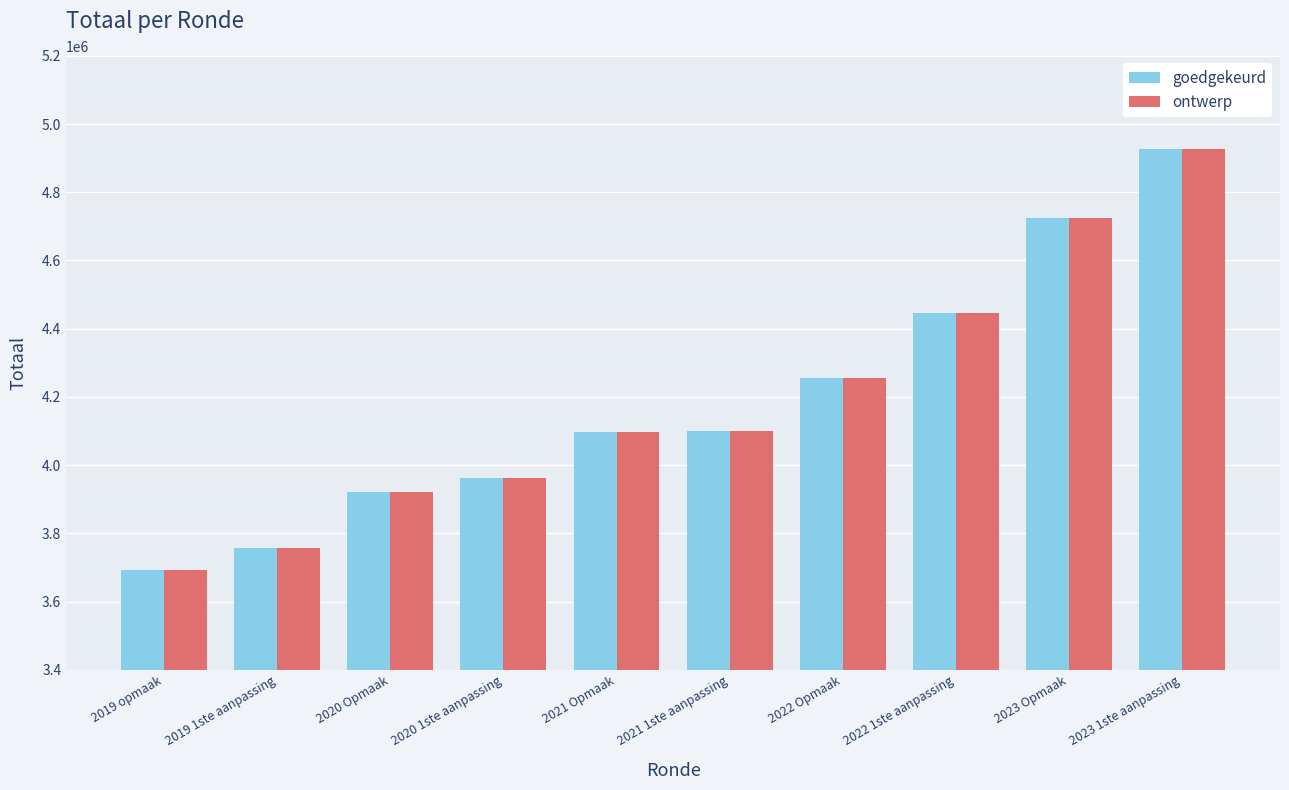

At how many categories does at least one series exceed 4422308?

3